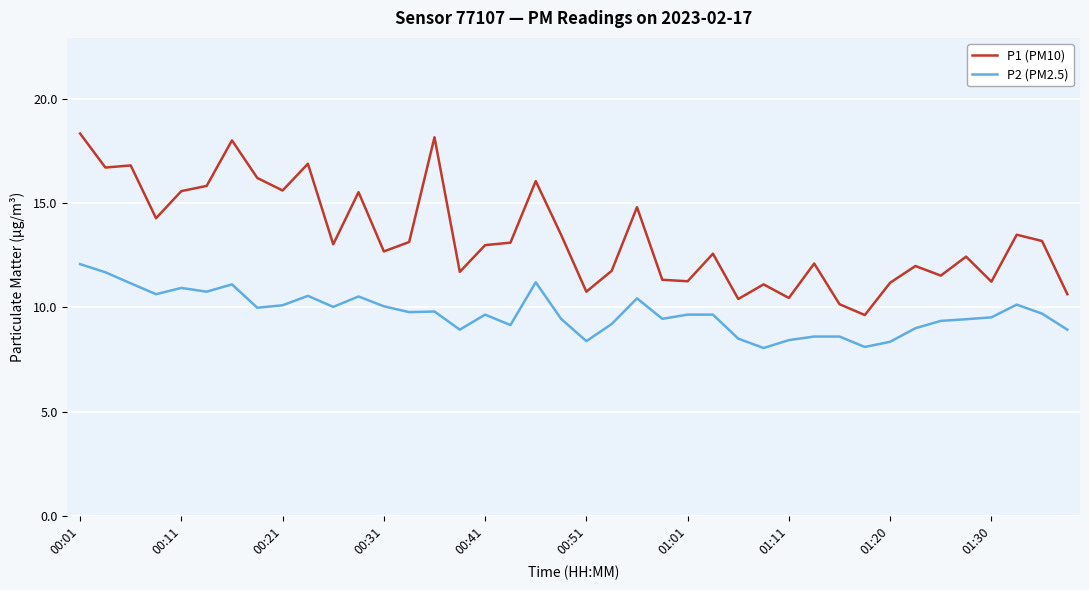

Which series has the widest spread of values?

P1 (PM10)